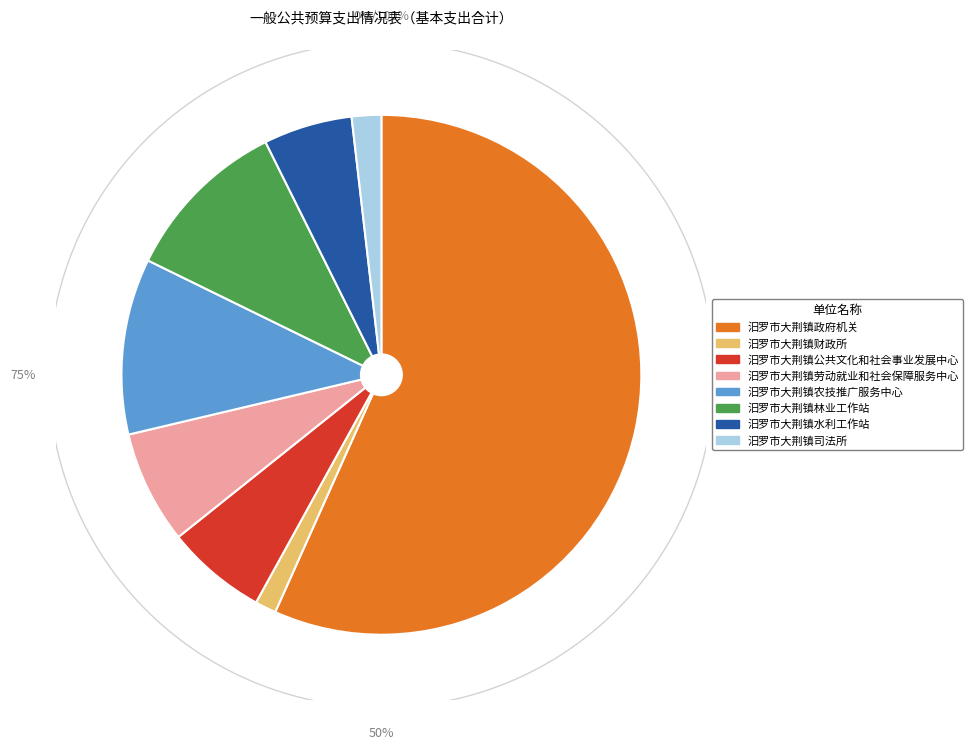

How many slices are in this pie chart?

8